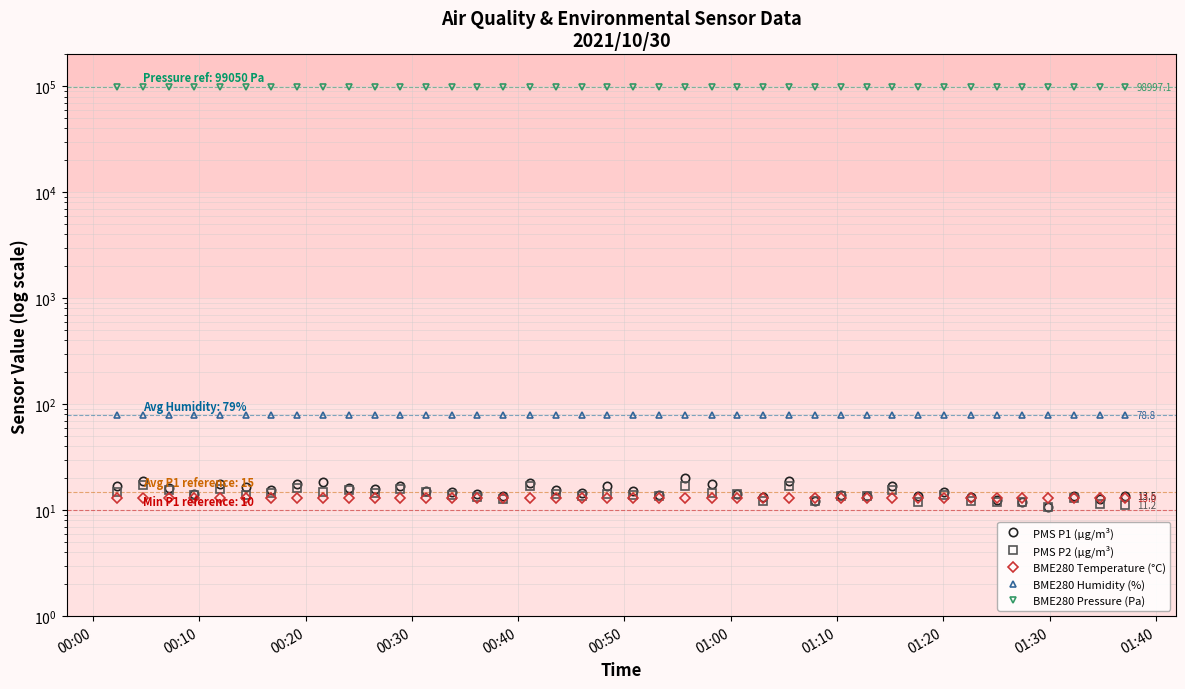

What is the label of the 8th point from the left?

01:10